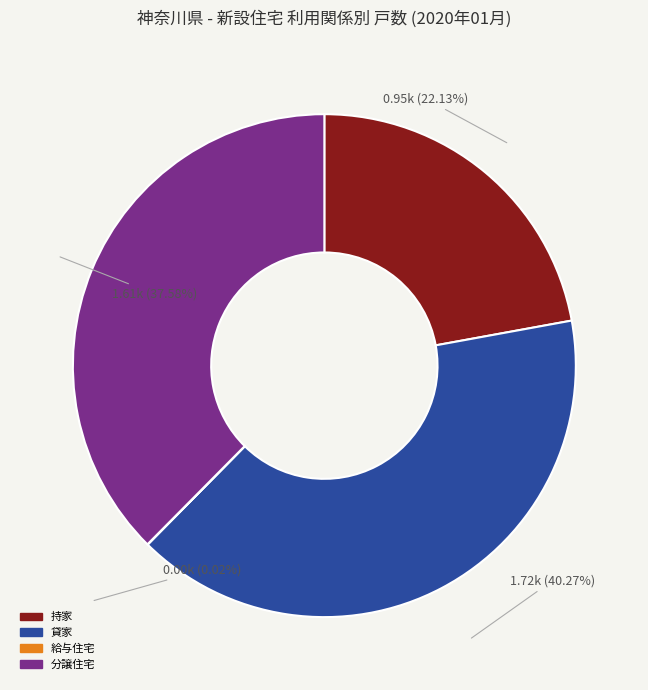

To the nearest percent, what is the average slice percentage?

25%